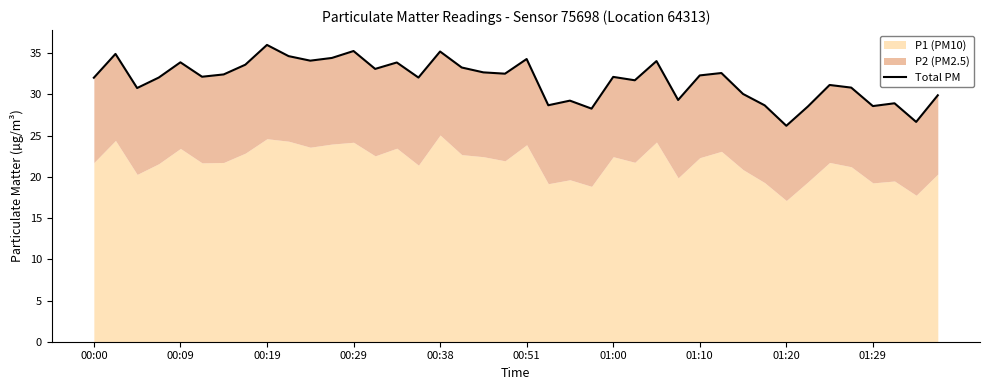

What position from the left is 17?

18